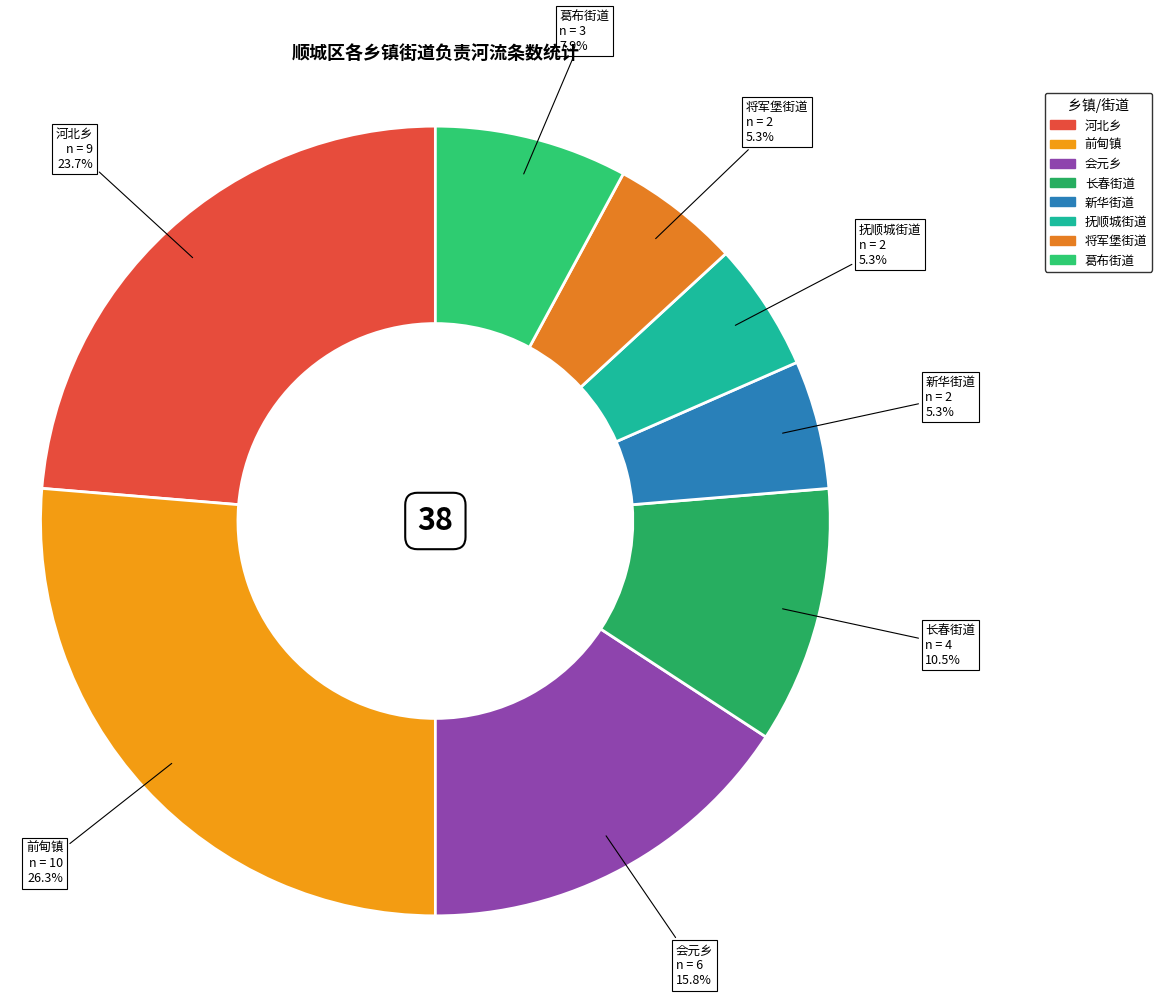

How much of the chart is everything except 会元乡?

84.2%